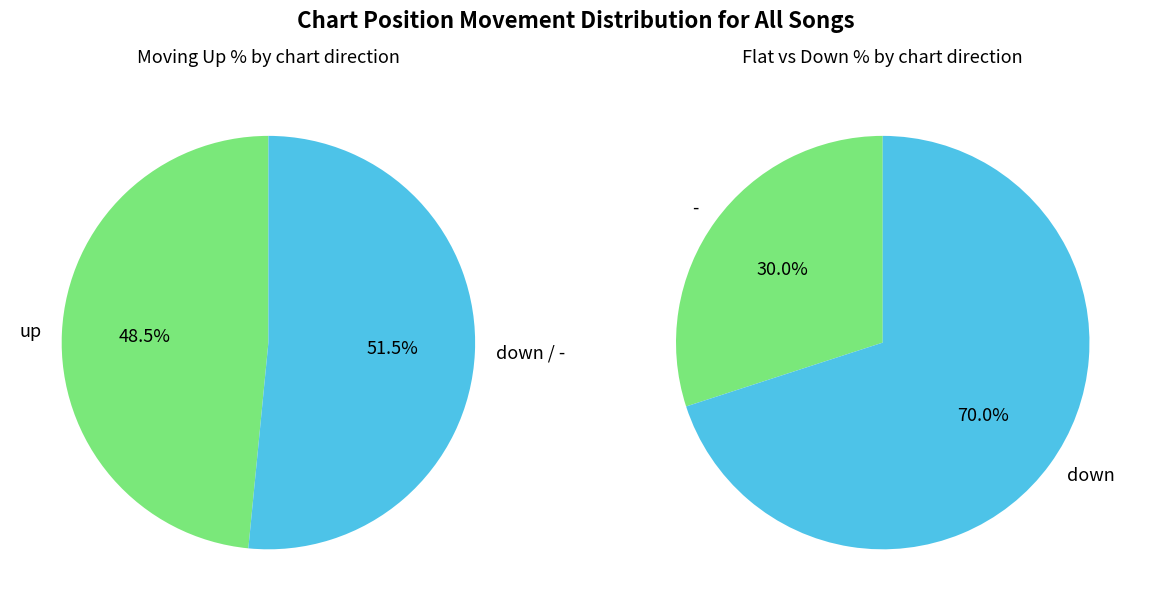

To the nearest percent, what is the combined percentage of up and -?

64%